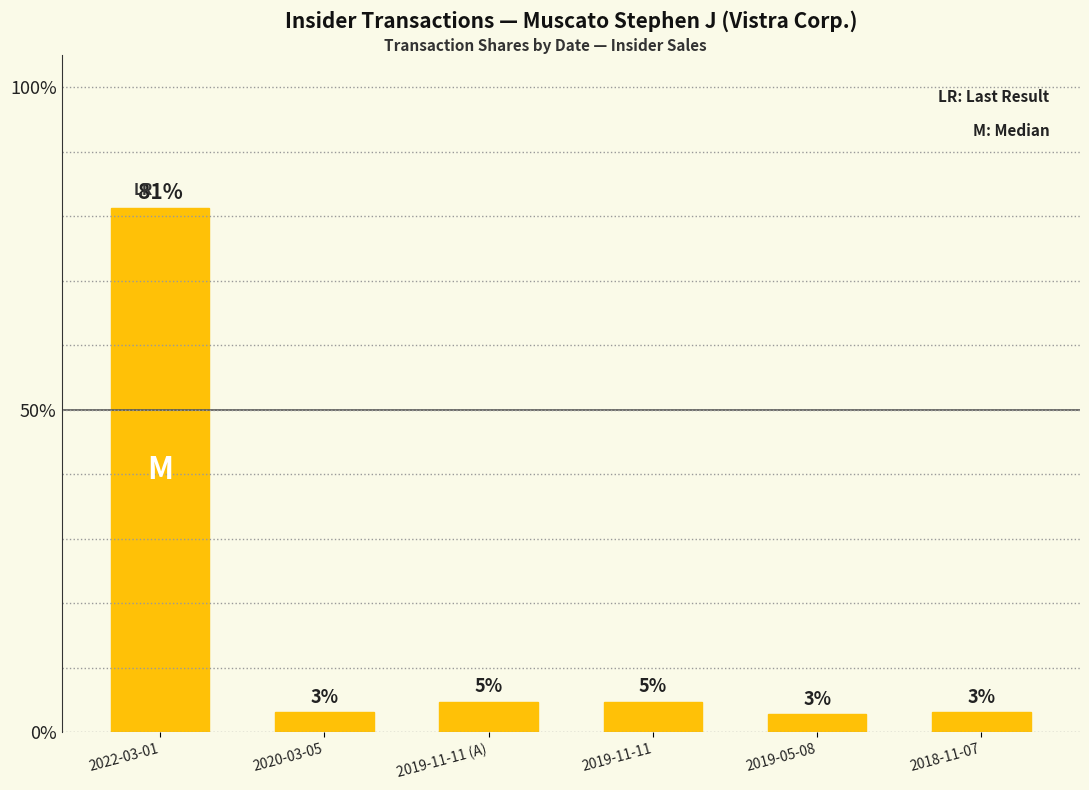

Are the bars horizontal?

No